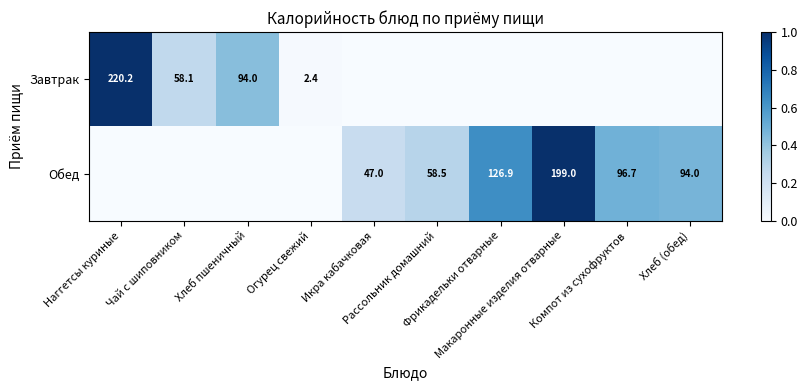

The value of Обед at Хлеб (обед) is 0.7. True or false?

False